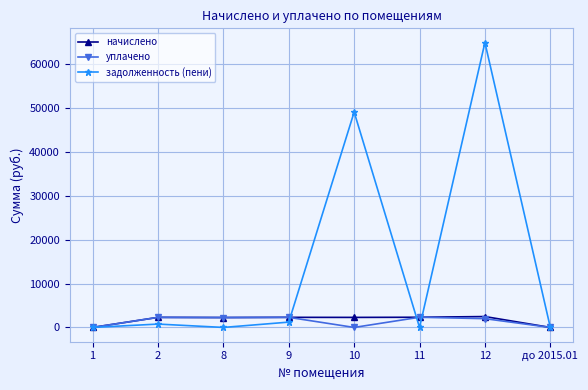

True or false: задолженность (пени) has more than 1 points higher than both neighbors.

True